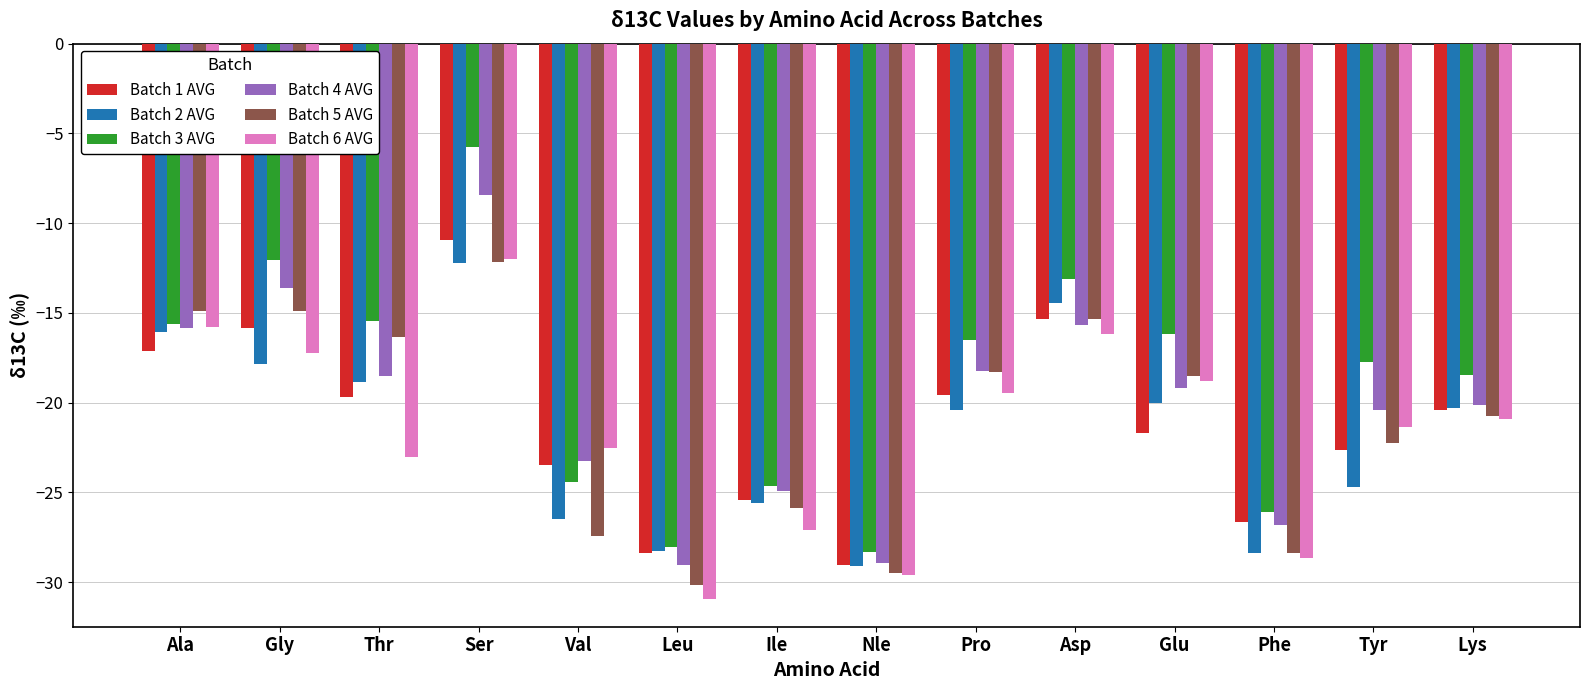

How many distinct data groups are displayed?

6